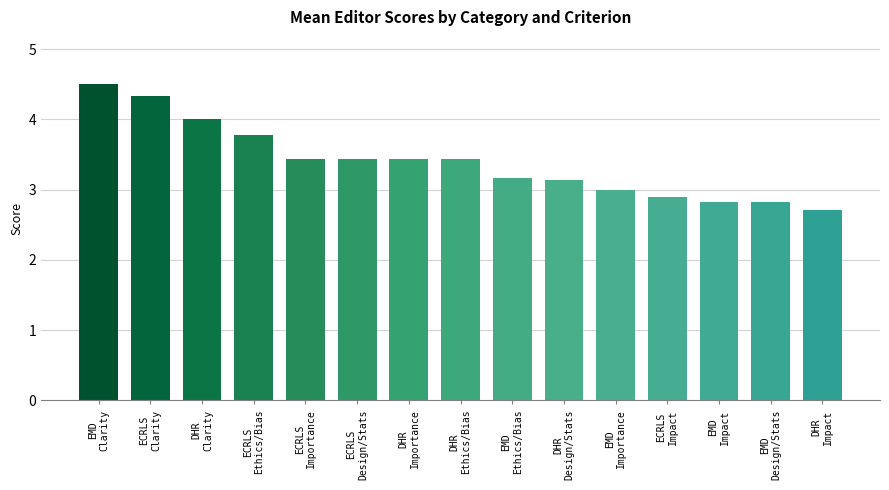

At which label does the data first exceed 3?

EMD
Clarity